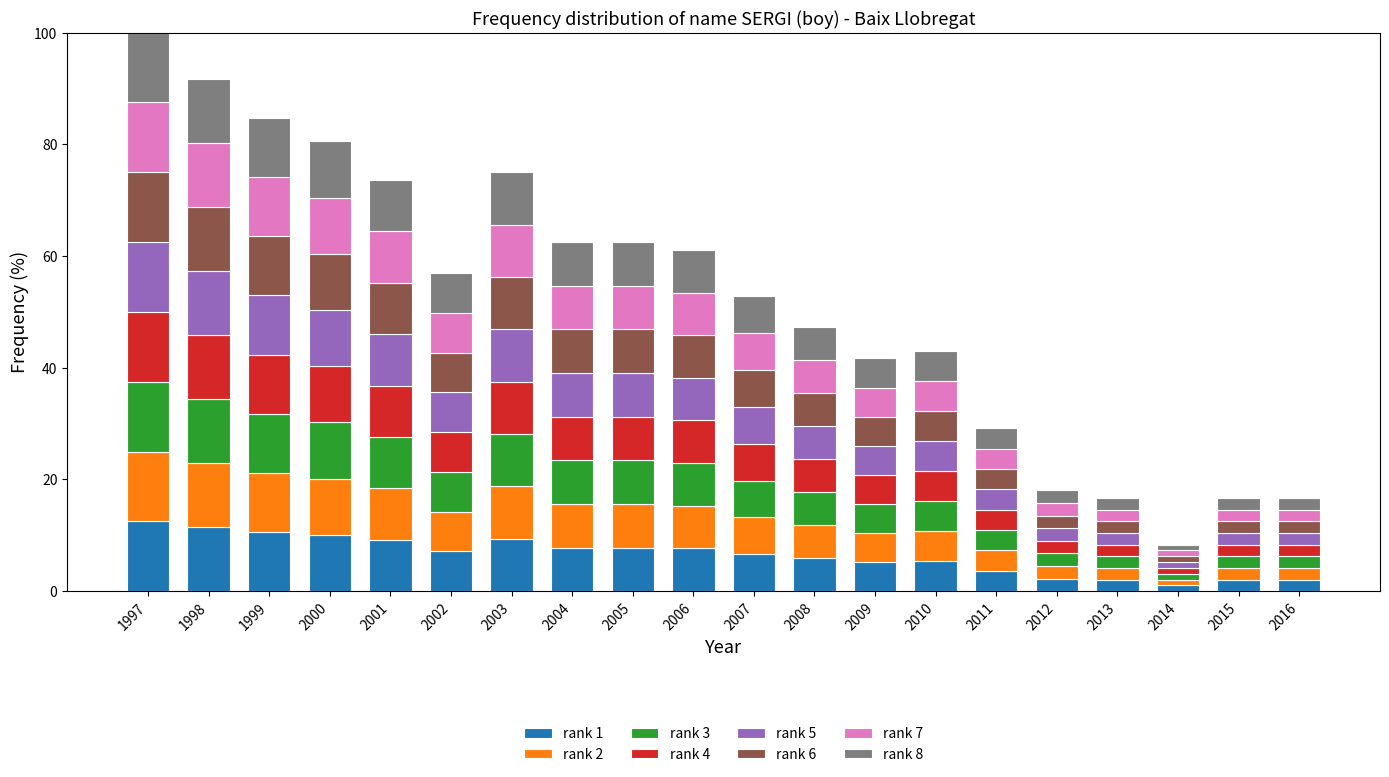

What is the maximum value for rank 1?

12.5